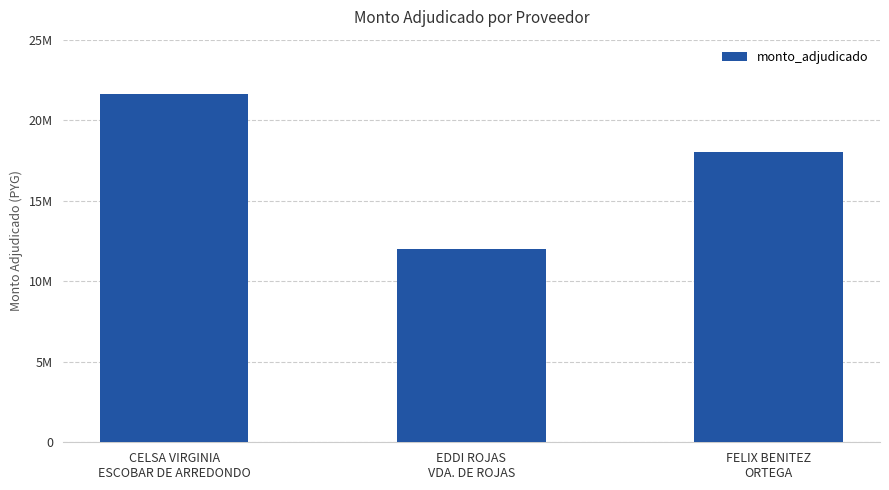

Does the chart contain any negative values?

No